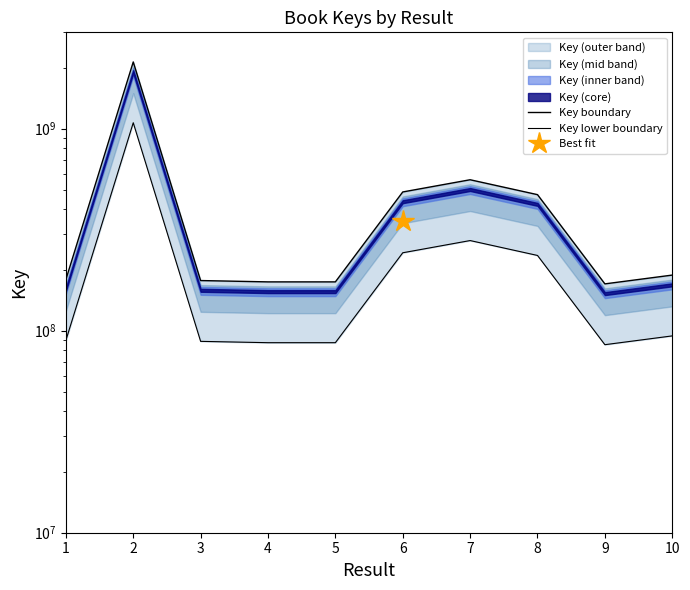

Rank the series at 1 from lowest to highest value.

Key lower boundary, Key boundary